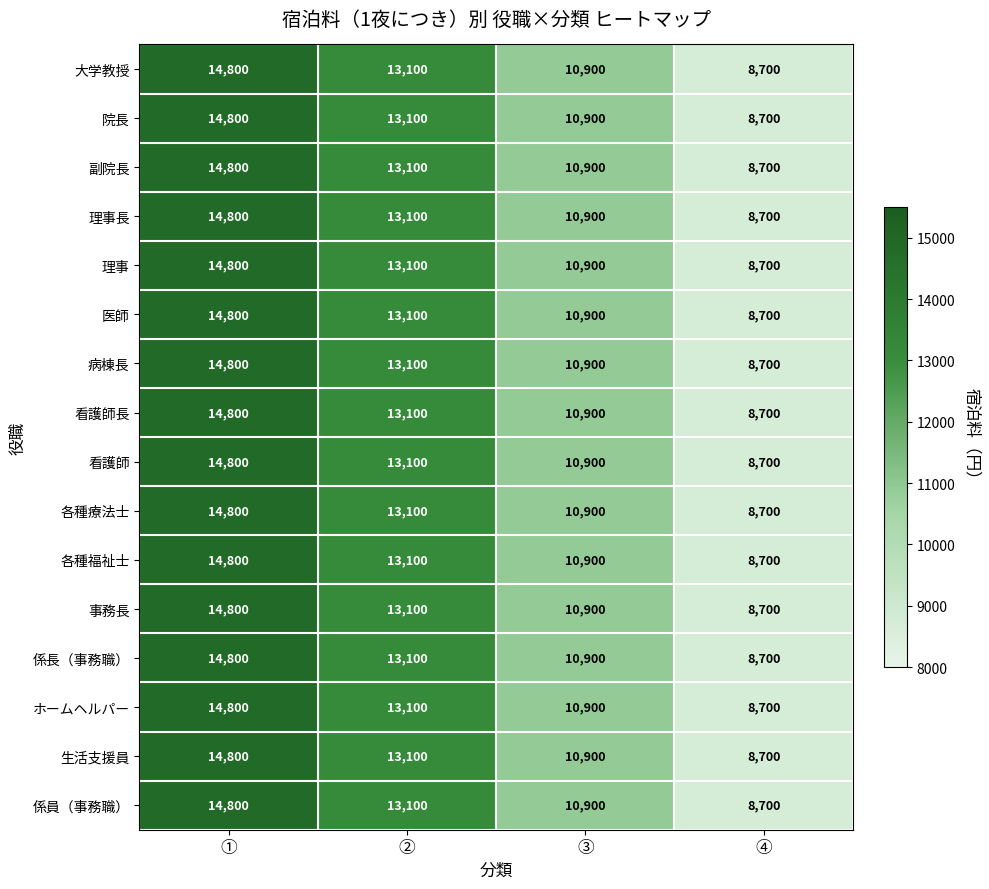

Count the 理事 values in the range 10900 to 14800.

3